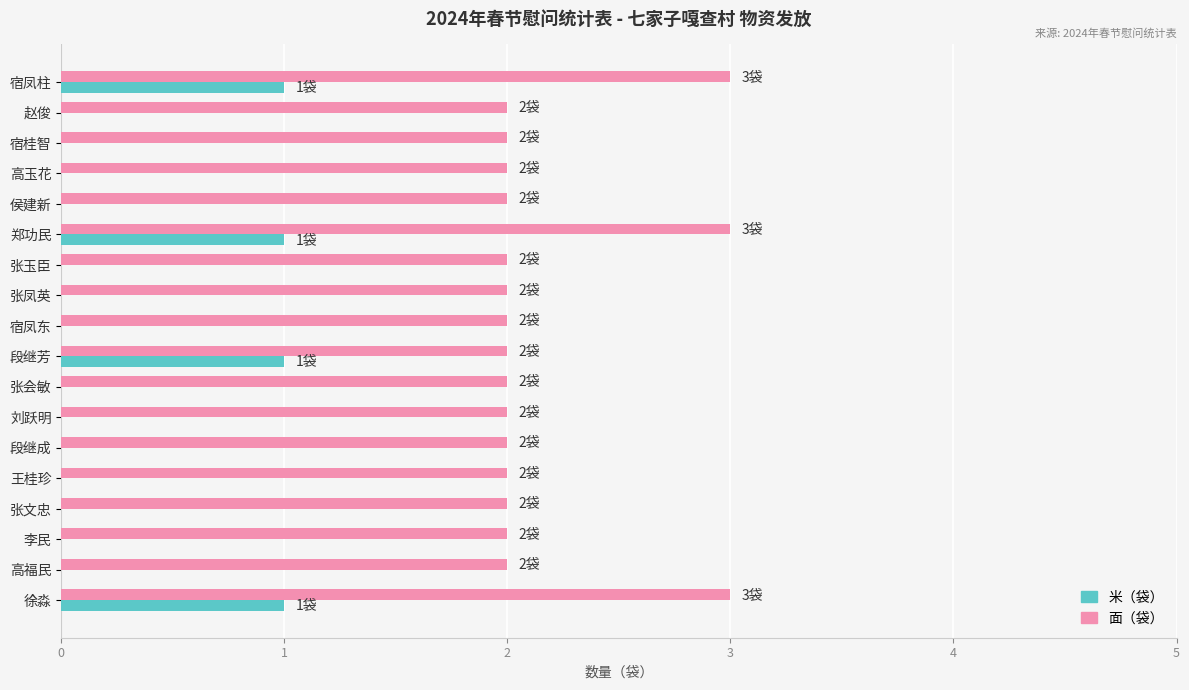

True or false: 面（袋） has a value of 2 at 王桂珍.

True